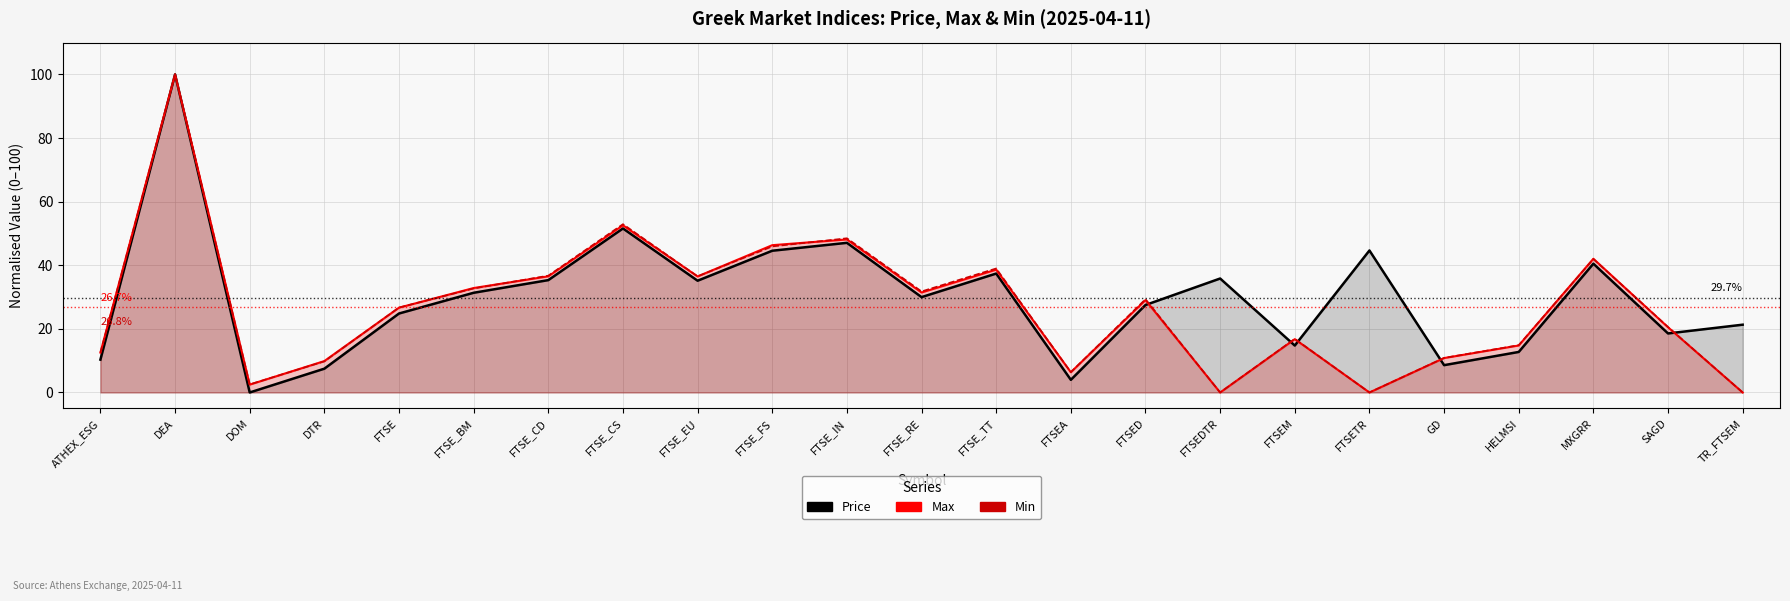

What is the sum of the Price values at GD and FTSEM?

23.3